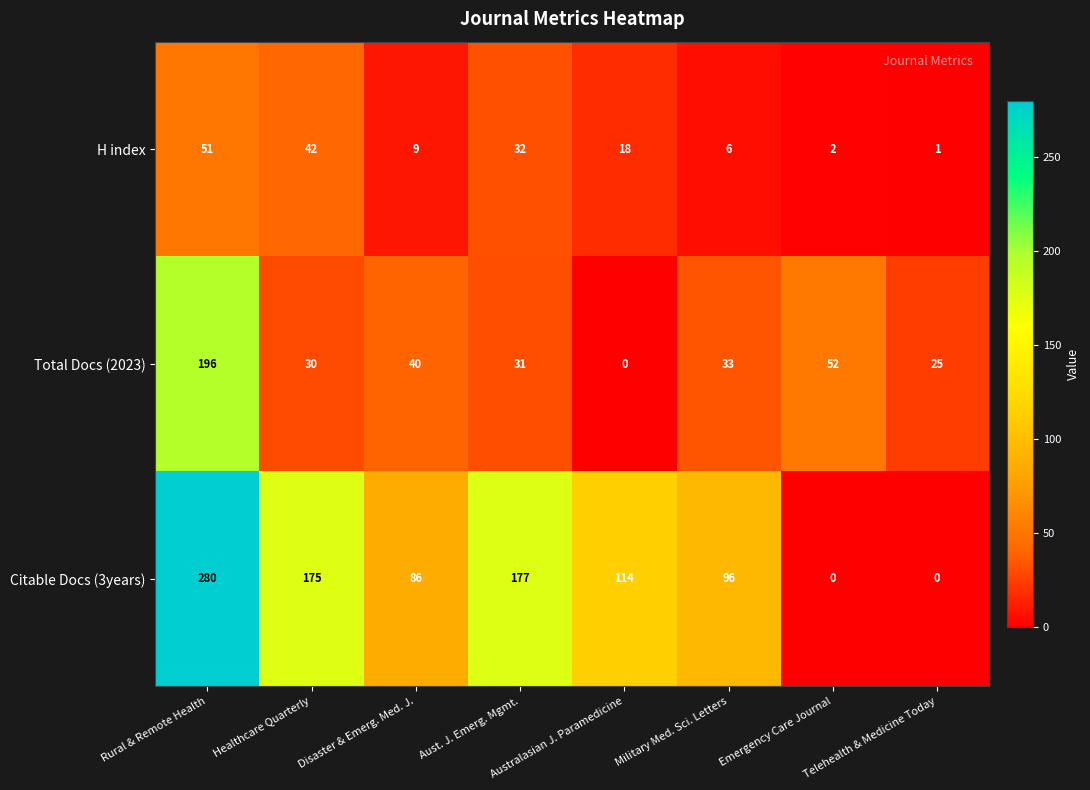

What is the maximum value shown in the chart?

280